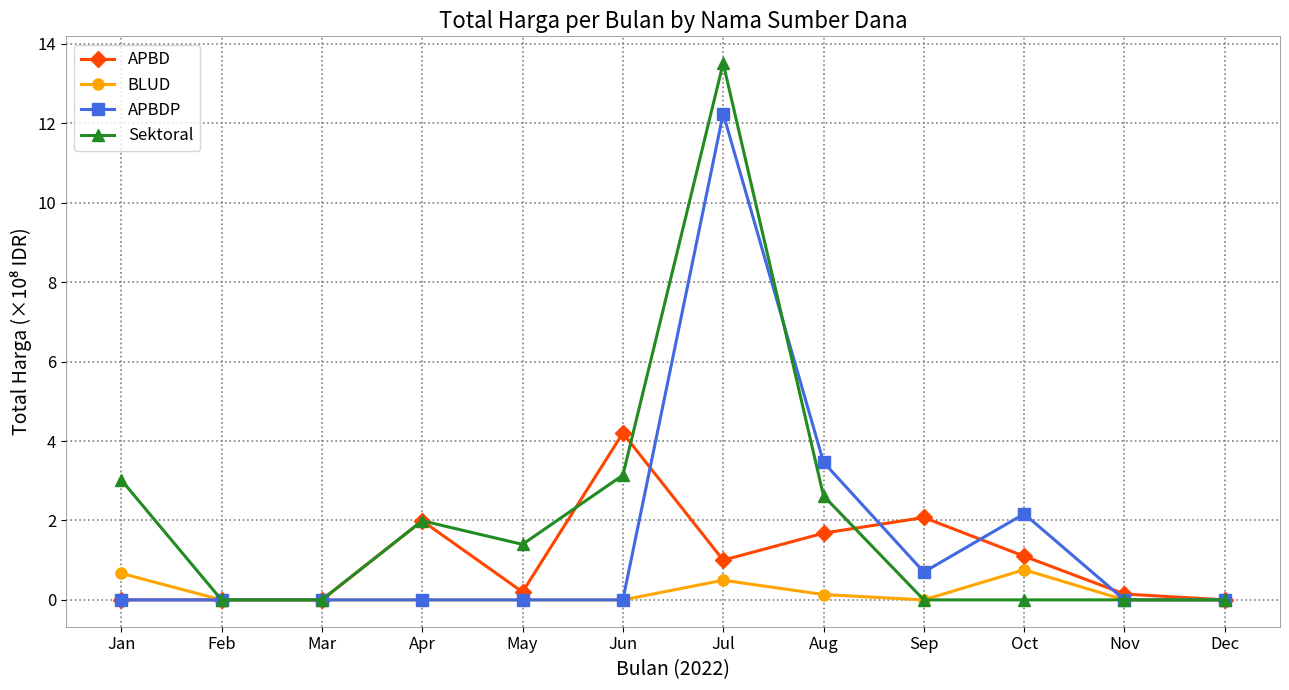

What is the value of the APBDP point at the 7th from the left?

12.2